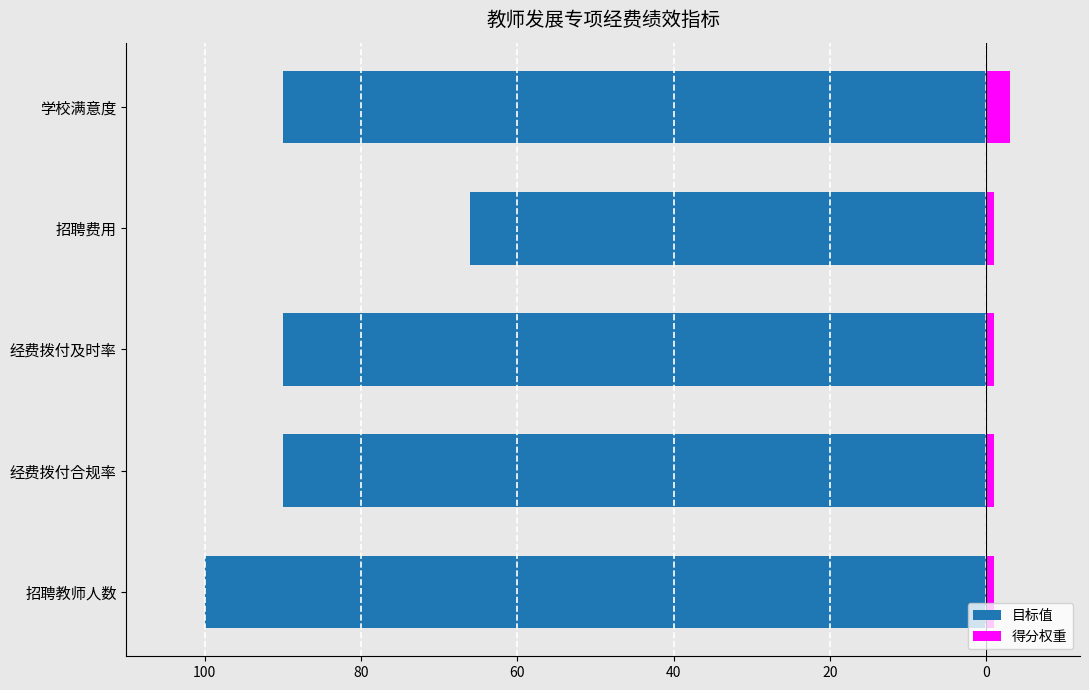

Which series has the widest spread of values?

目标值